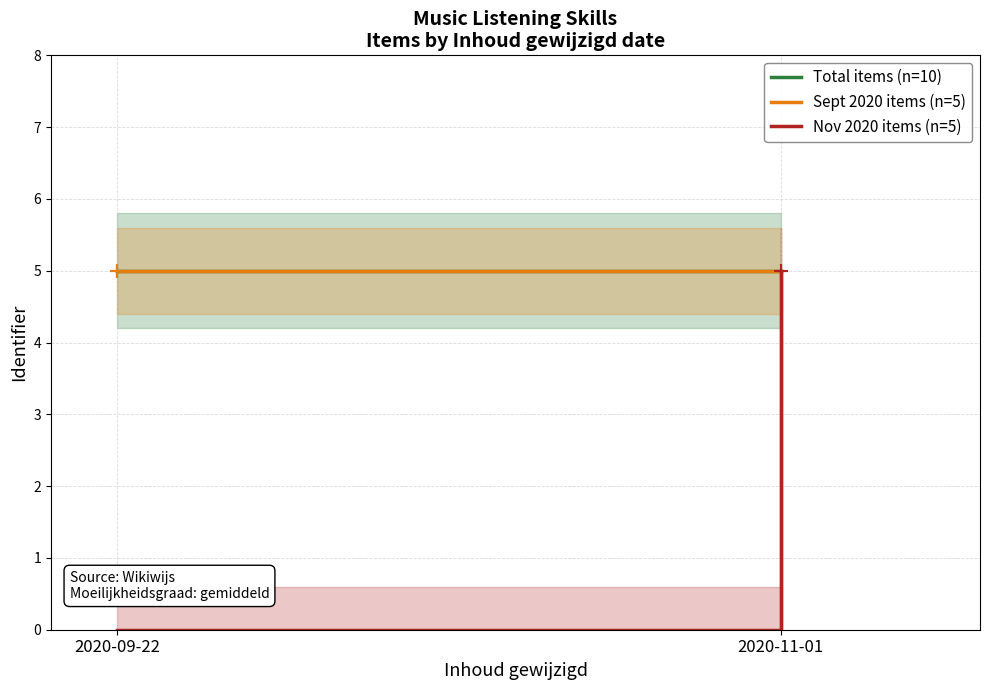

True or false: Sept 2020 items (n=5) has a value of 5 at 2020-09-22.

True